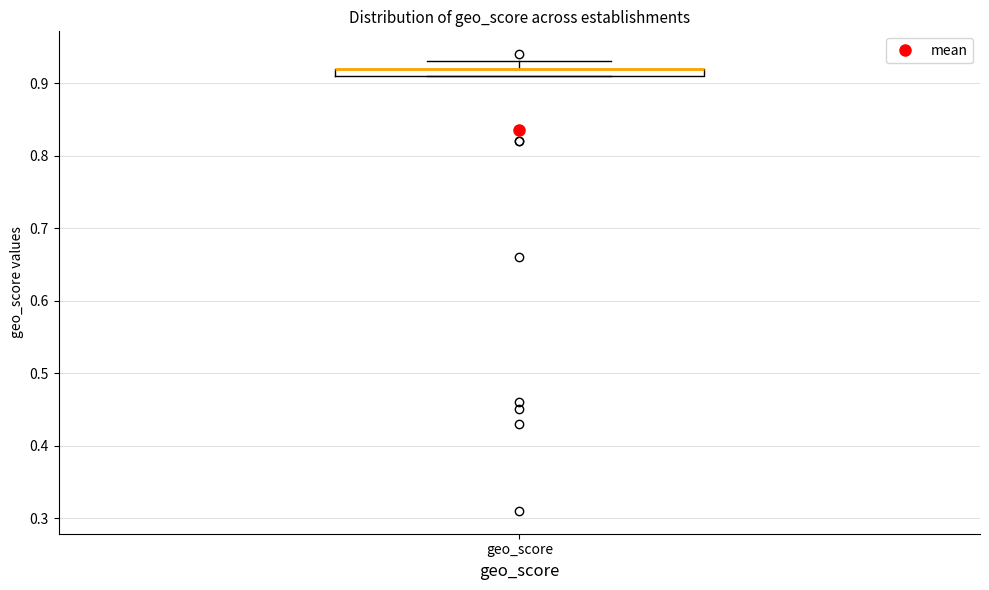

Where is the upper edge of the box for geo_score on the y-axis? The values are not printed on the chart, so give them approximately, as read against the axis.

0.92